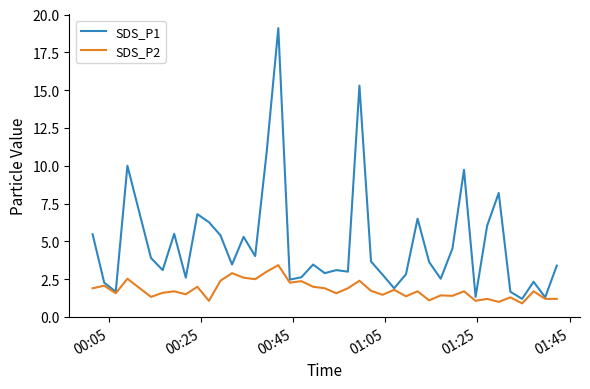

How many lines are shown in the chart?

2